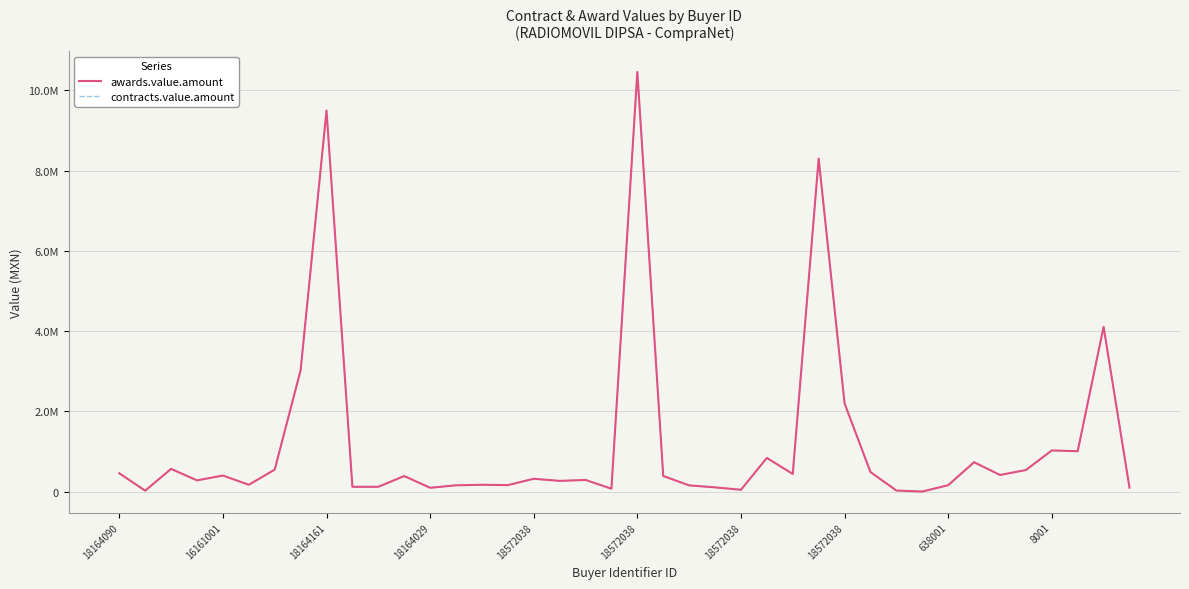

Does the chart have visible grid lines?

Yes